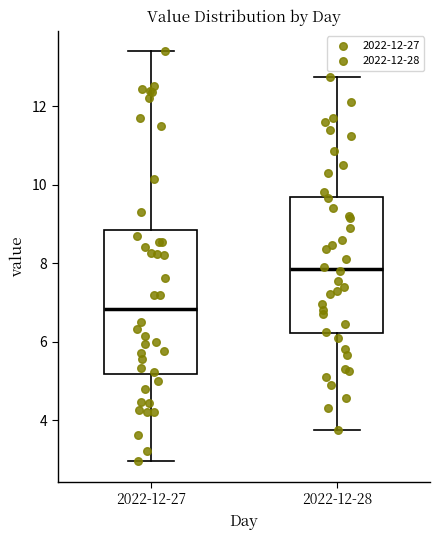

Which box has the lowest median line?

2022-12-27